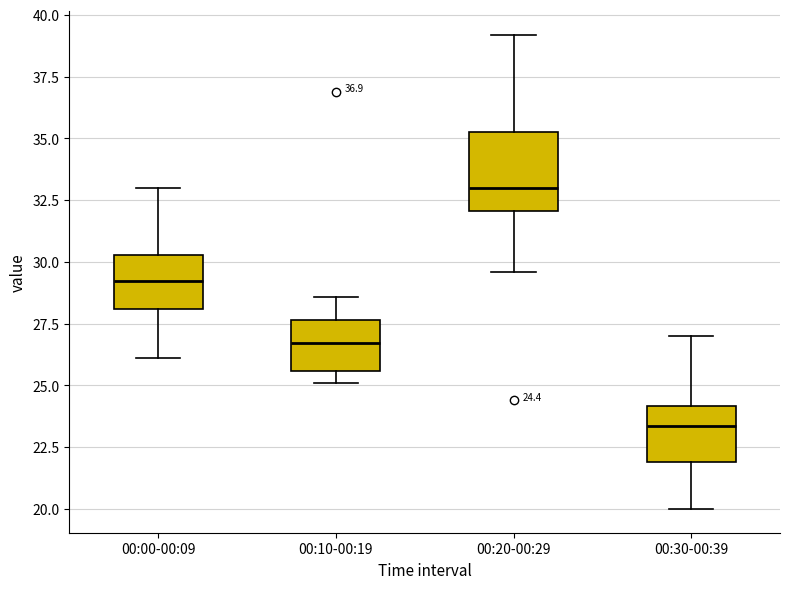

Which box's median line is the highest?

00:20-00:29